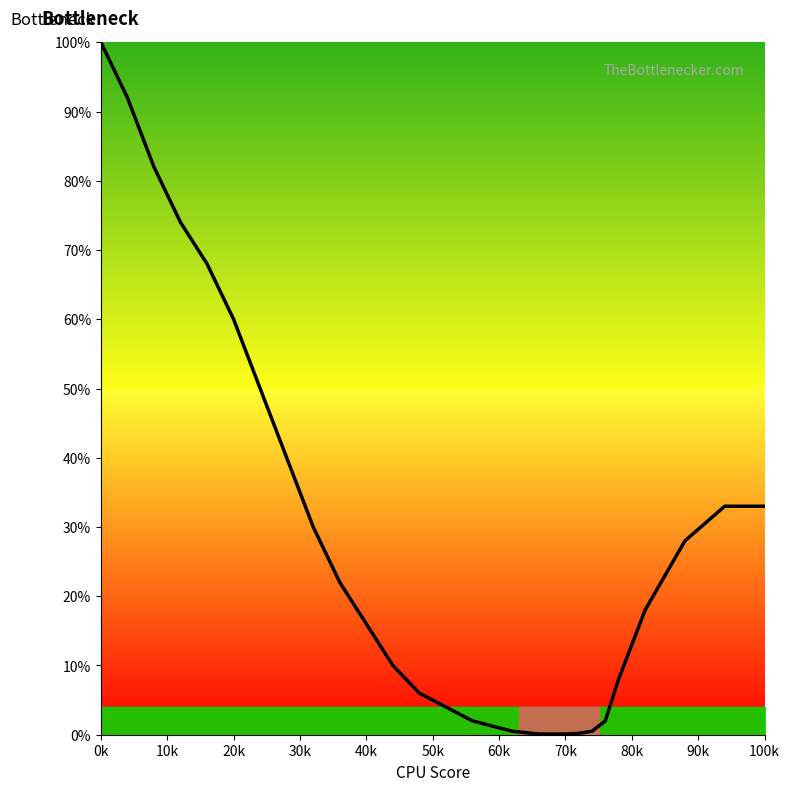

What is the greatest value displayed?

100.0